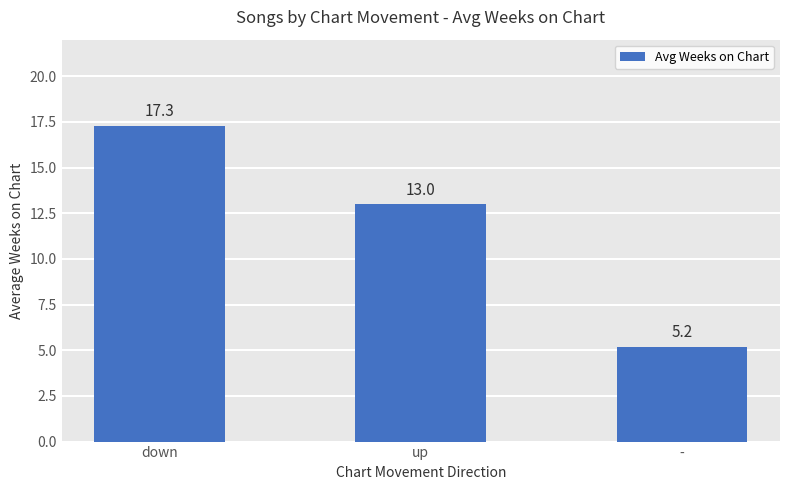

What position from the right is up?

2